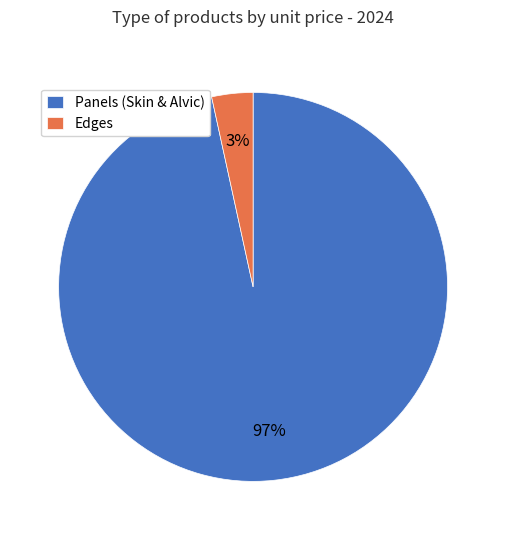

To the nearest percent, what is the average slice percentage?

50%